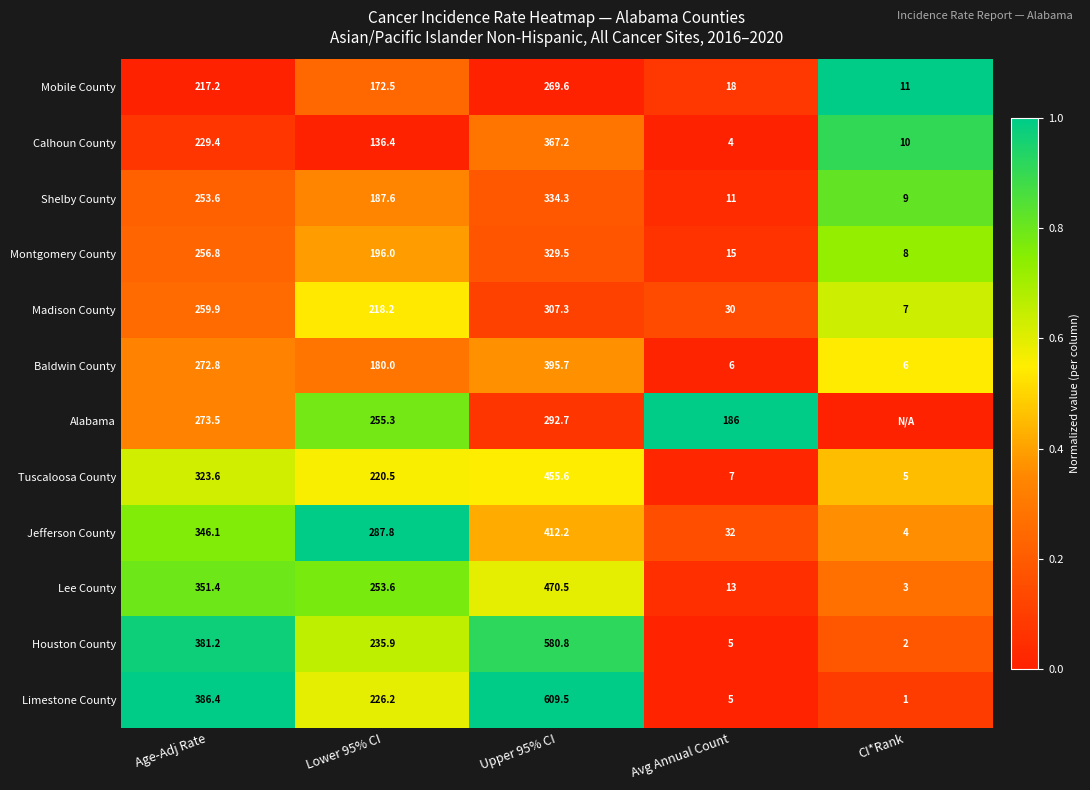

At which label is Baldwin County closest to 200?

Lower 95% CI